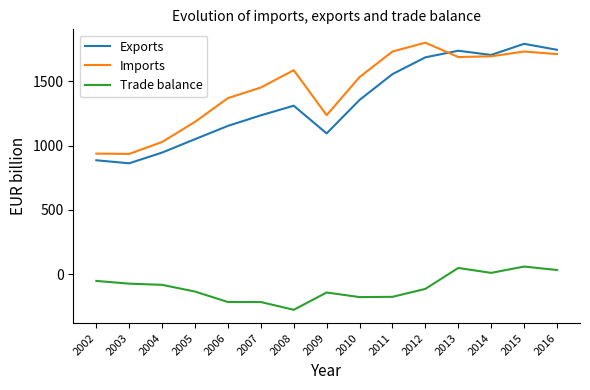

Is this an area chart (filled region under the line)?

No